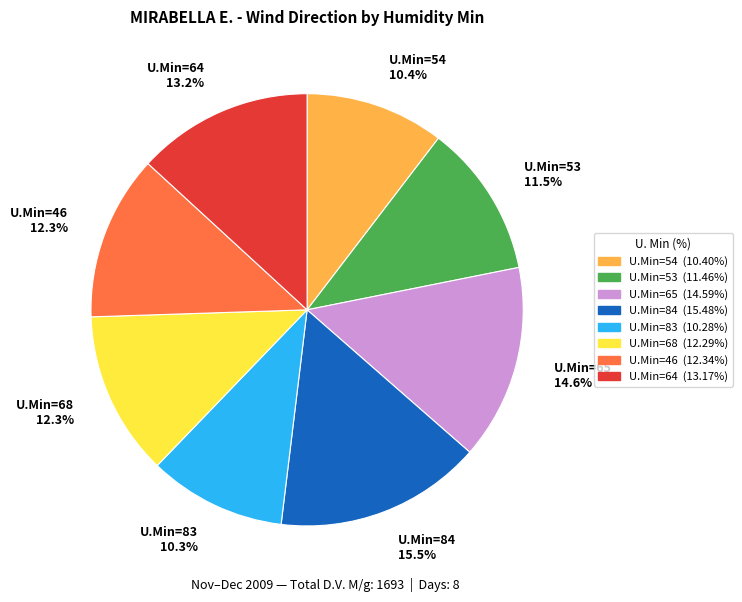

Approximately how many times larger is the value at U.Min=54 10.4% compared to U.Min=46 12.3%?

0.8